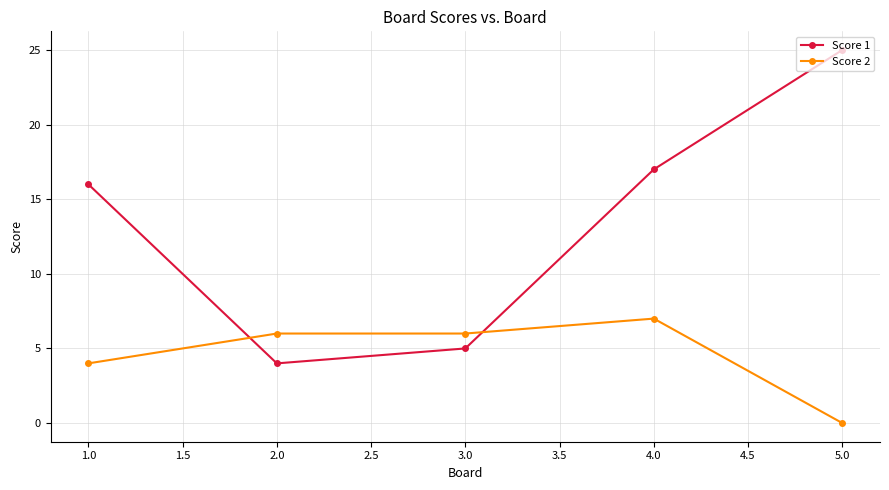

At which label does Score 2 reach its peak?

4.0